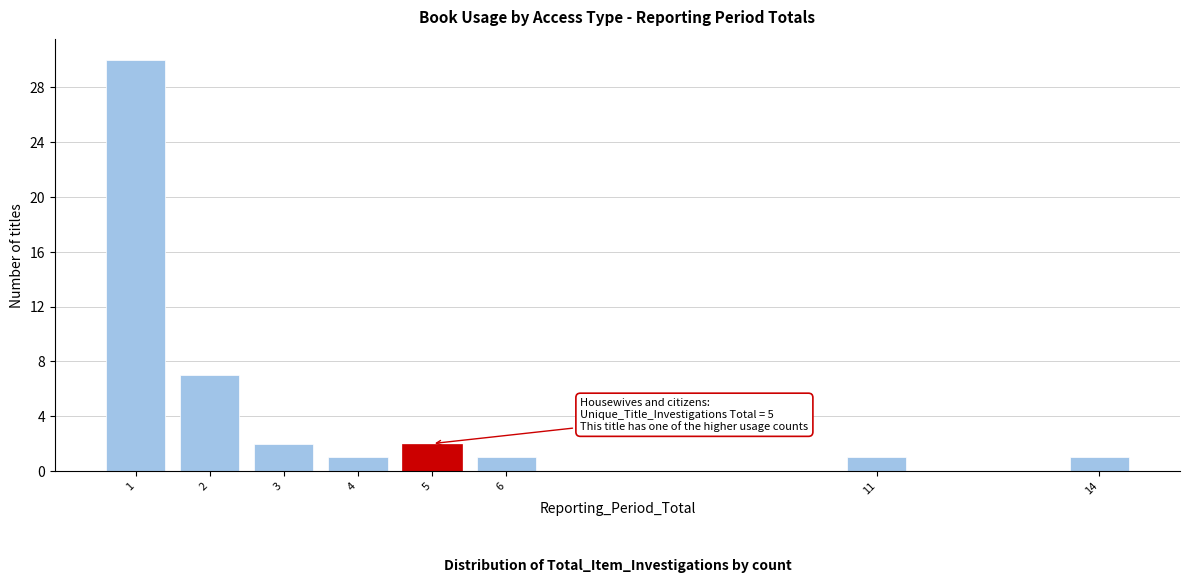

Reading left to right, extract all data points from this chart.

1=30	2=7	3=2	4=1	5=2	6=1	11=1	14=1